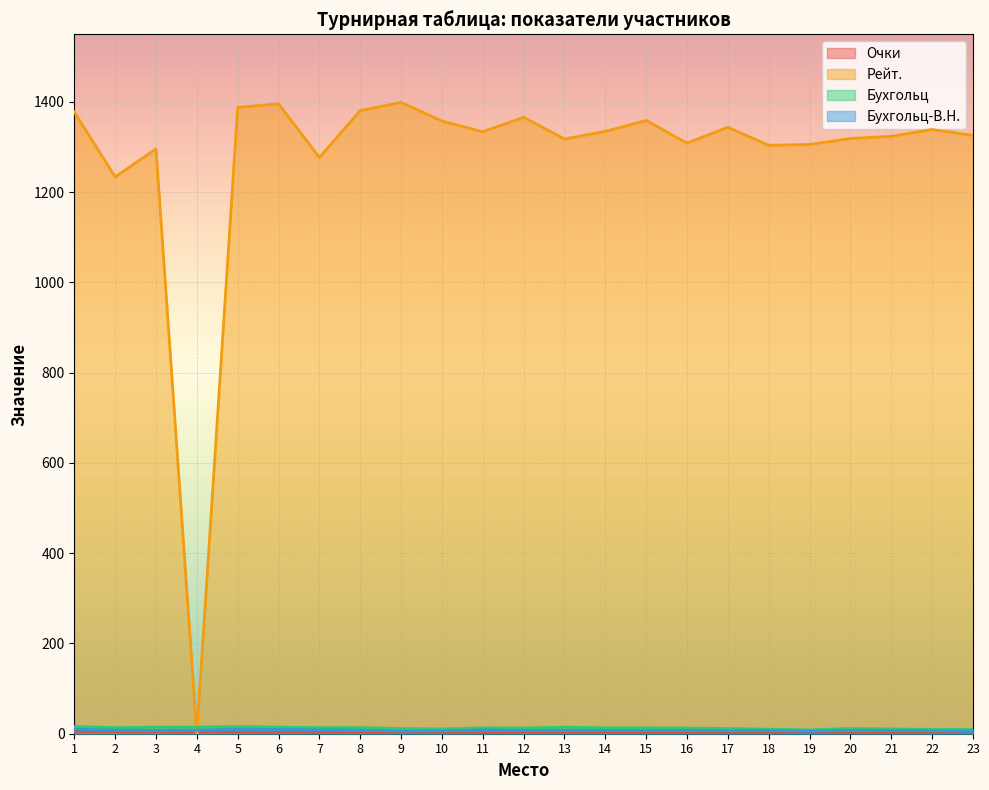

How many lines are shown in the chart?

4